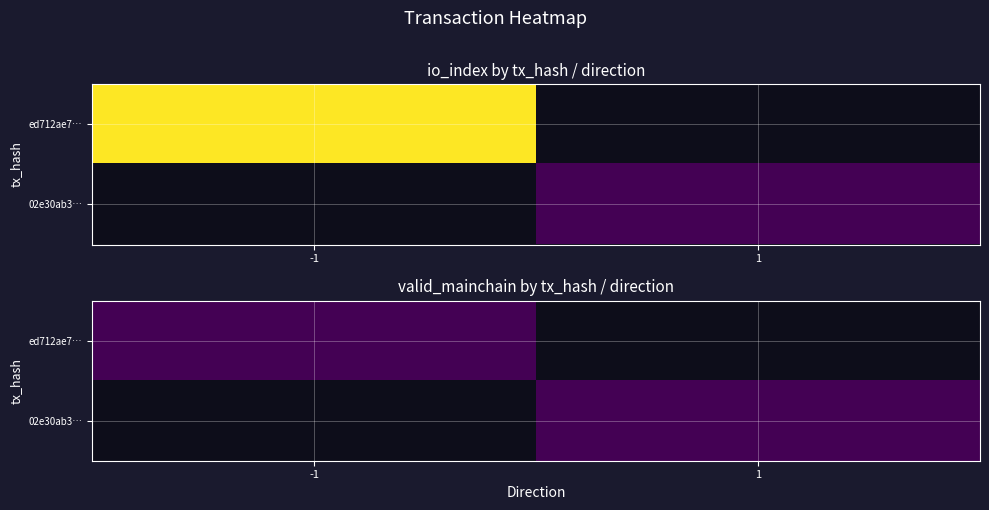

The value of ed712ae7e35d6e1026ad225dc1d45a7dda97238 at direction is -1.0. True or false?

True